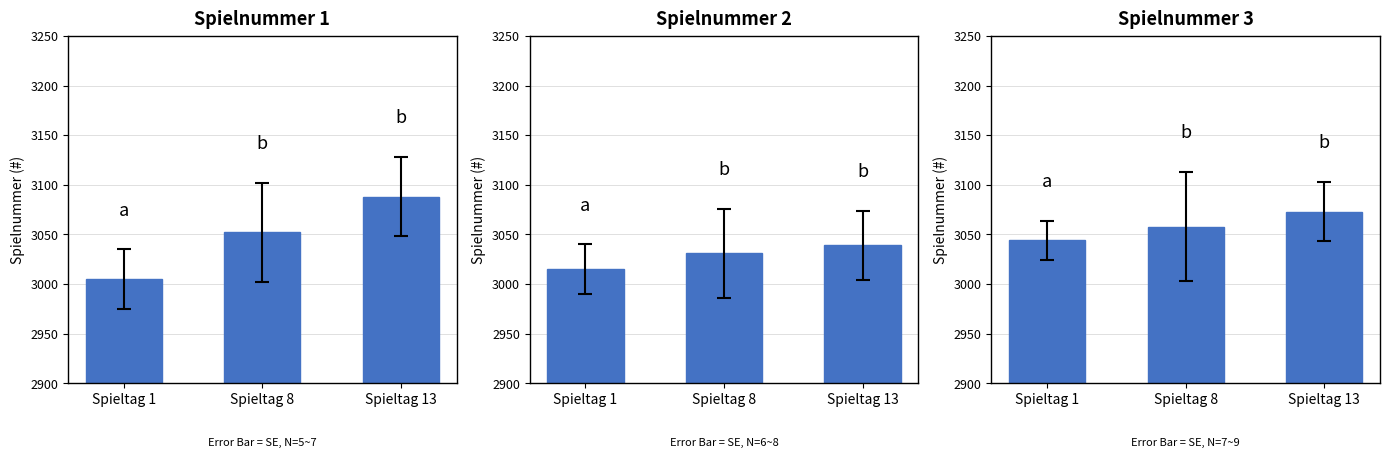

What is the value of the 3rd bar from the left?

3073